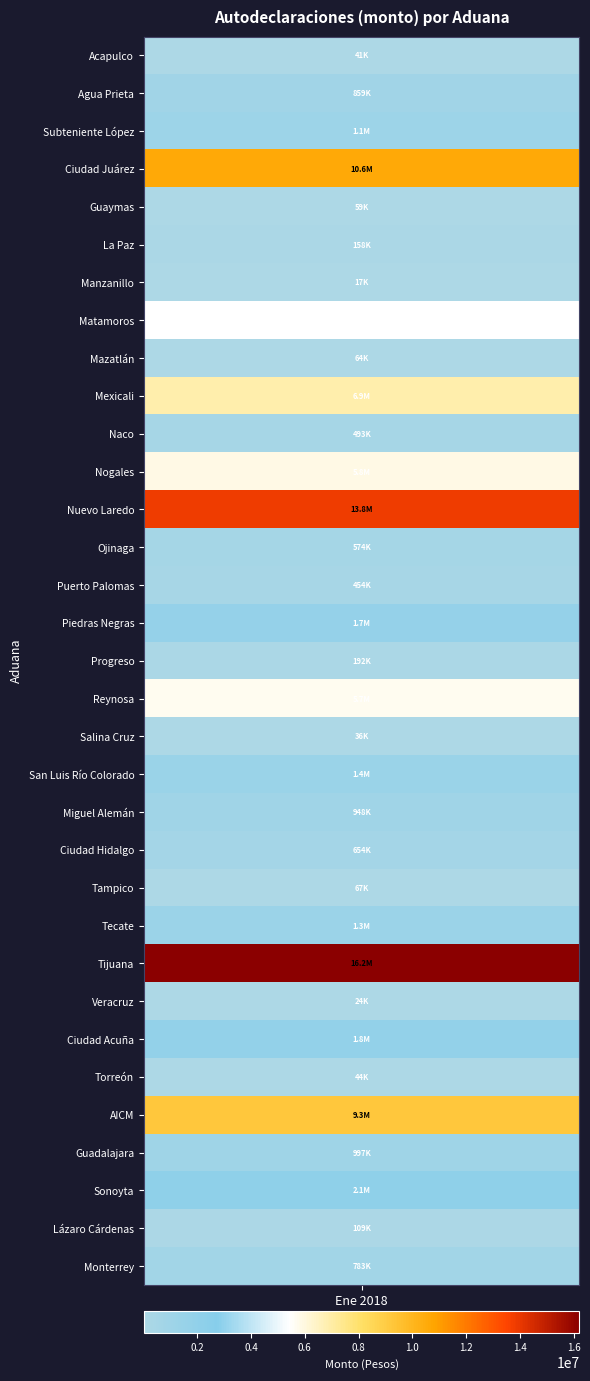

Is it true that Ciudad Juárez equals 5903316 at 1?

False